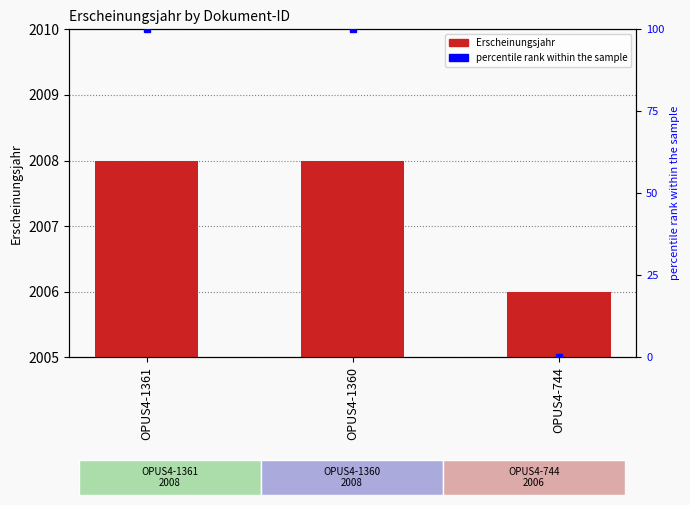

What is the sum of all values?

6022